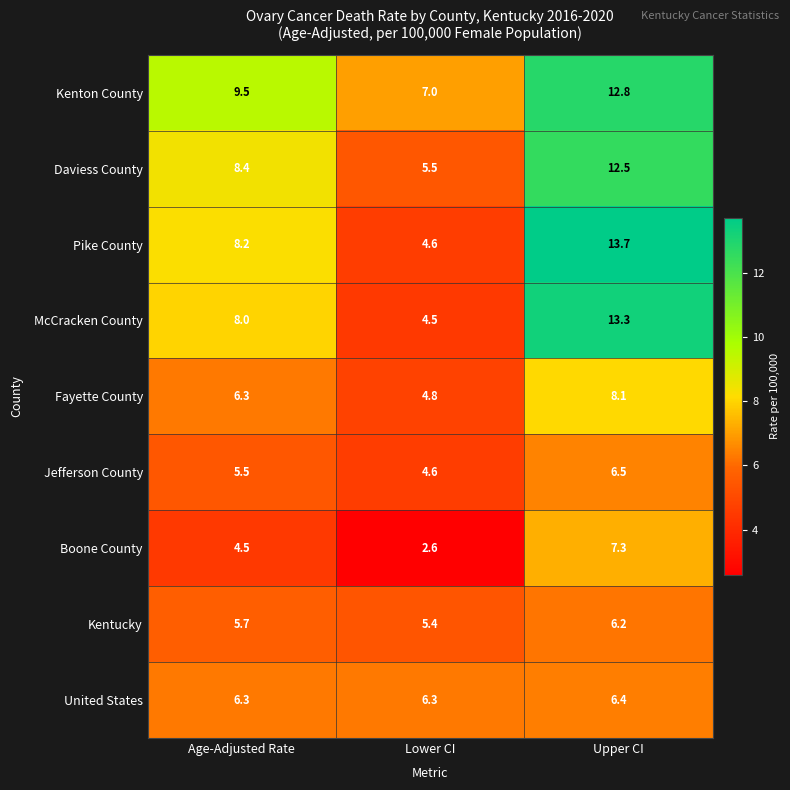

What is the lowest value of the Fayette County series?

4.8